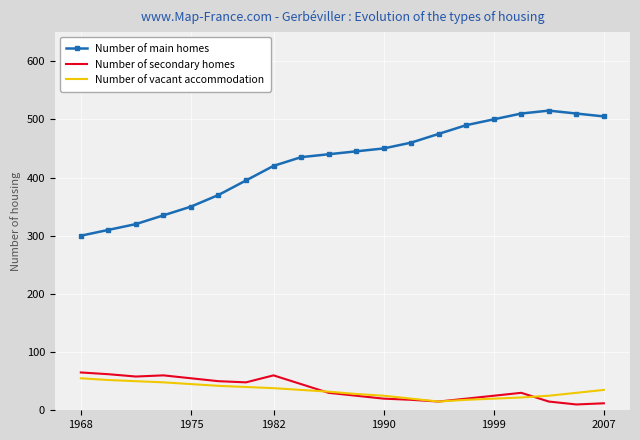

True or false: Number of main homes and Number of secondary homes intersect in this chart.

False